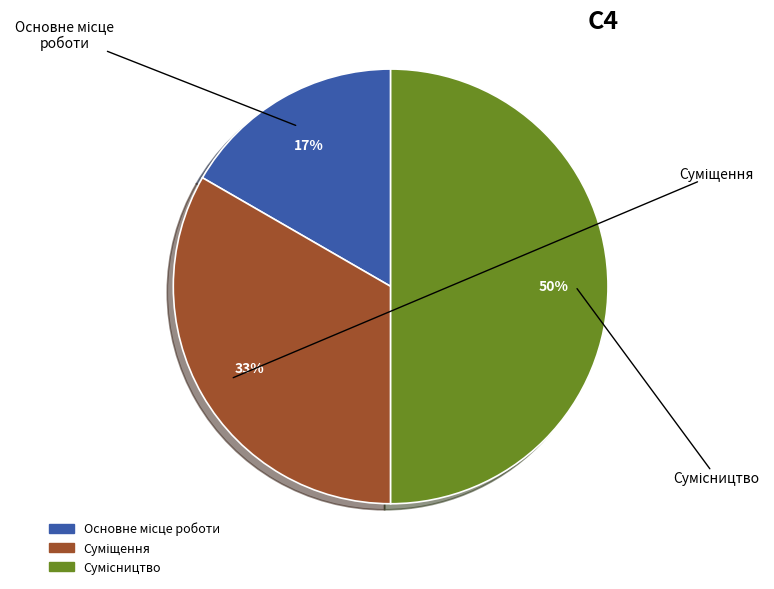

To the nearest percent, what is the average slice percentage?

33%